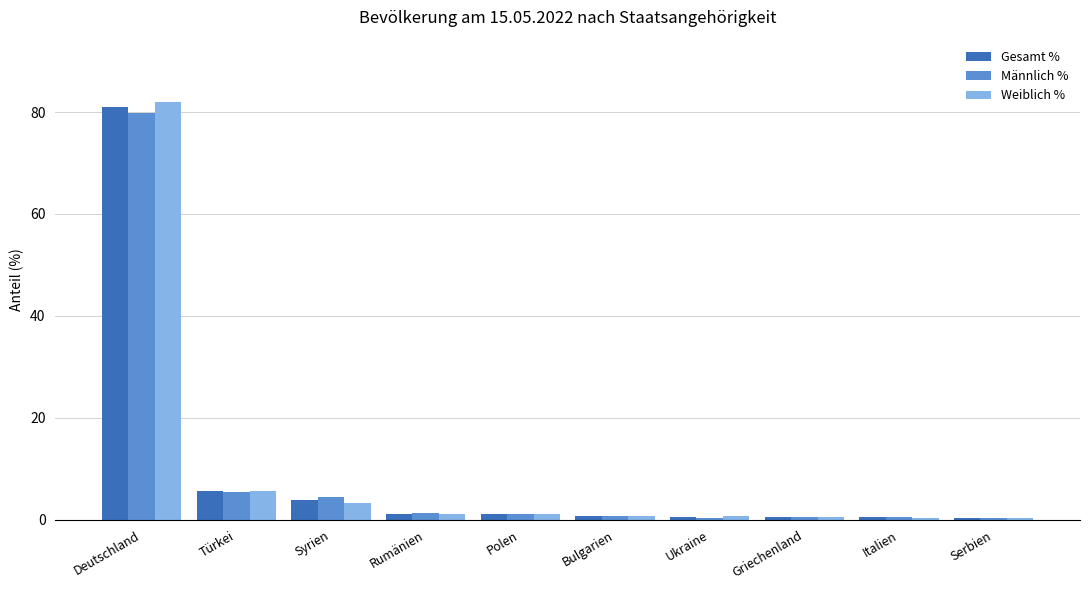

What is the minimum value shown in the chart?

0.4